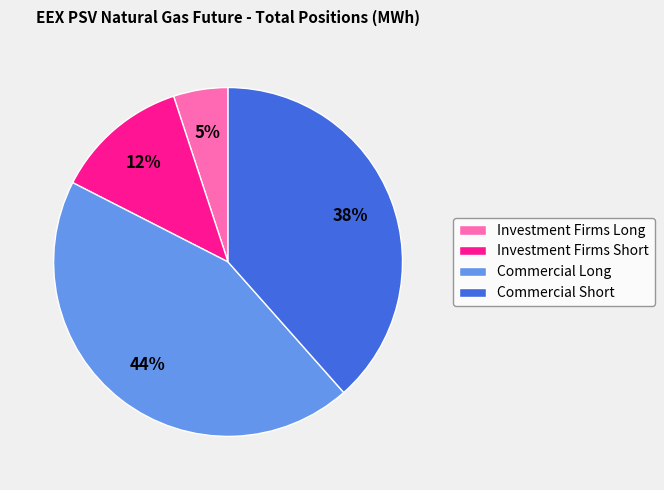

The Commercial Short slice represents 33% of the pie. True or false?

False